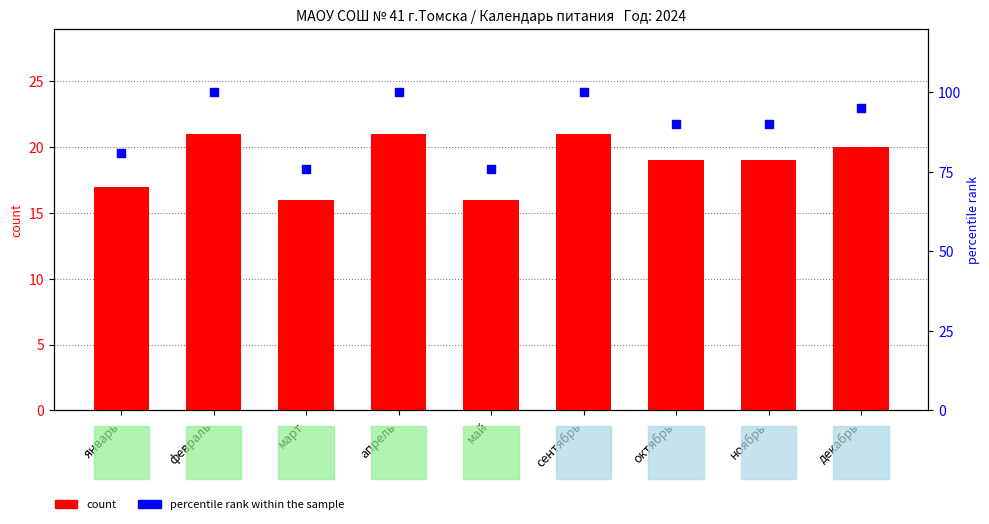

Which series has the largest total across all categories?

percentile rank within the sample